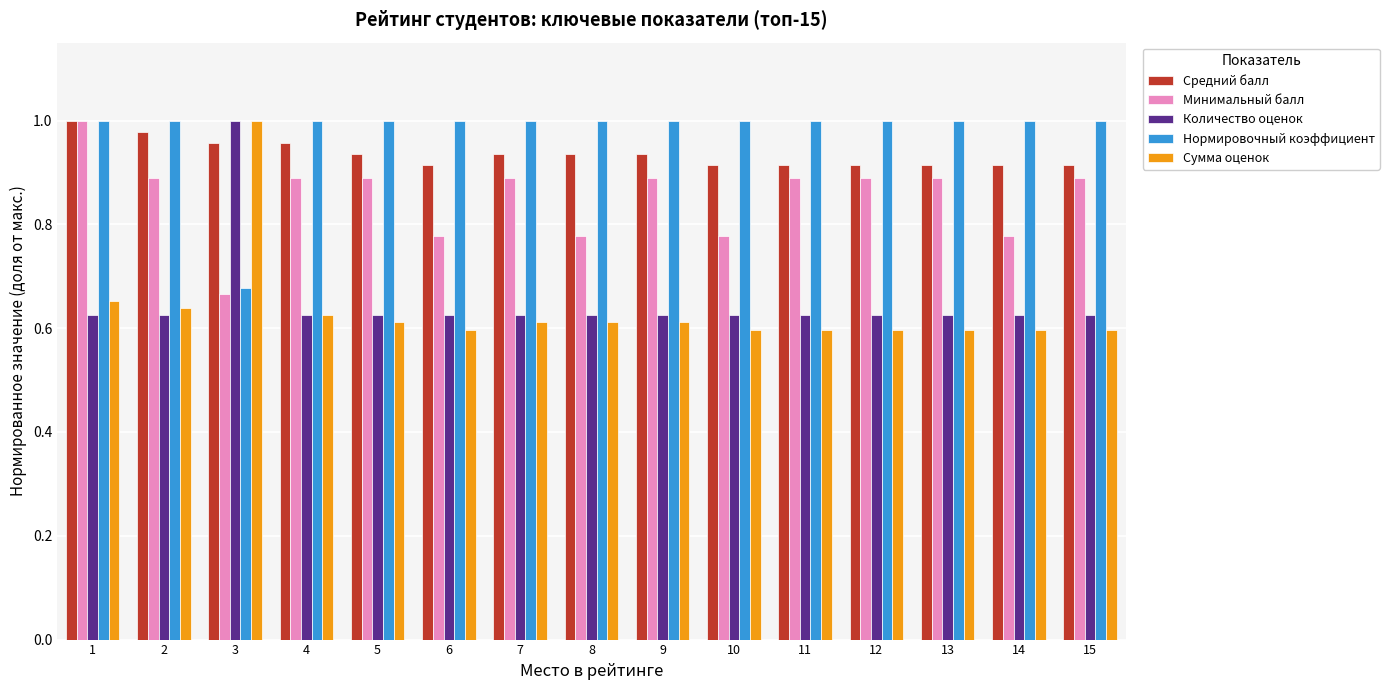

True or false: Нормировочный коэффициент has a value of 1.0 at 8.

True